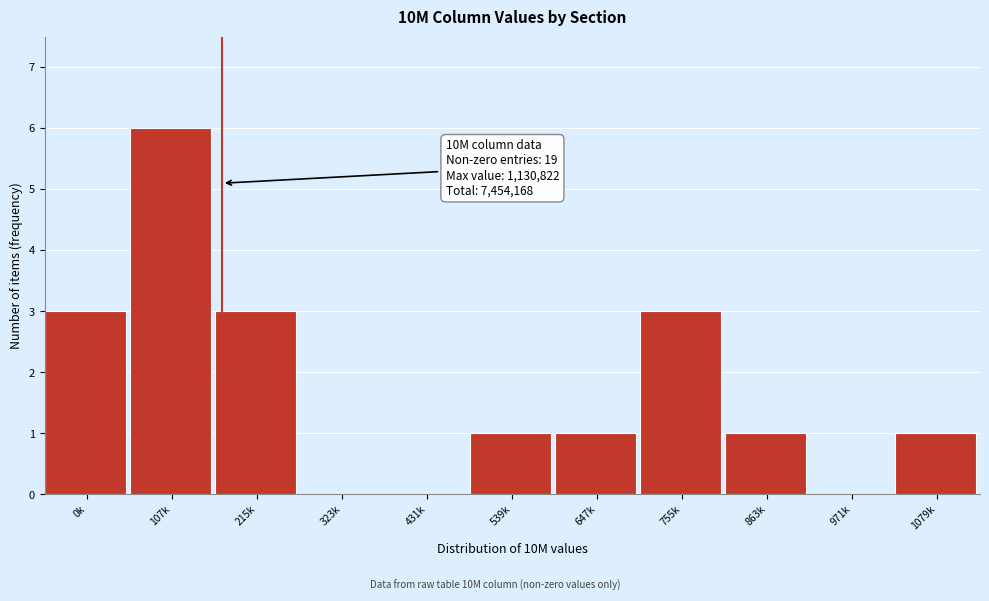

Reading left to right, transcribe all the data shown in this chart.

0k=3	107k=6	215k=3	323k=0	431k=0	539k=1	647k=1	755k=3	863k=1	971k=0	1079k=1